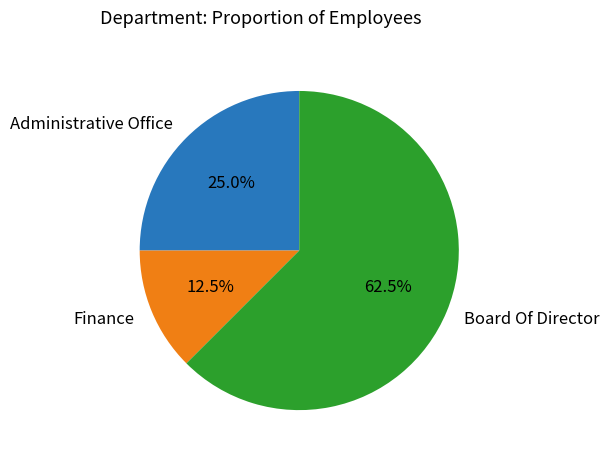

What is the majority slice?

Board Of Director